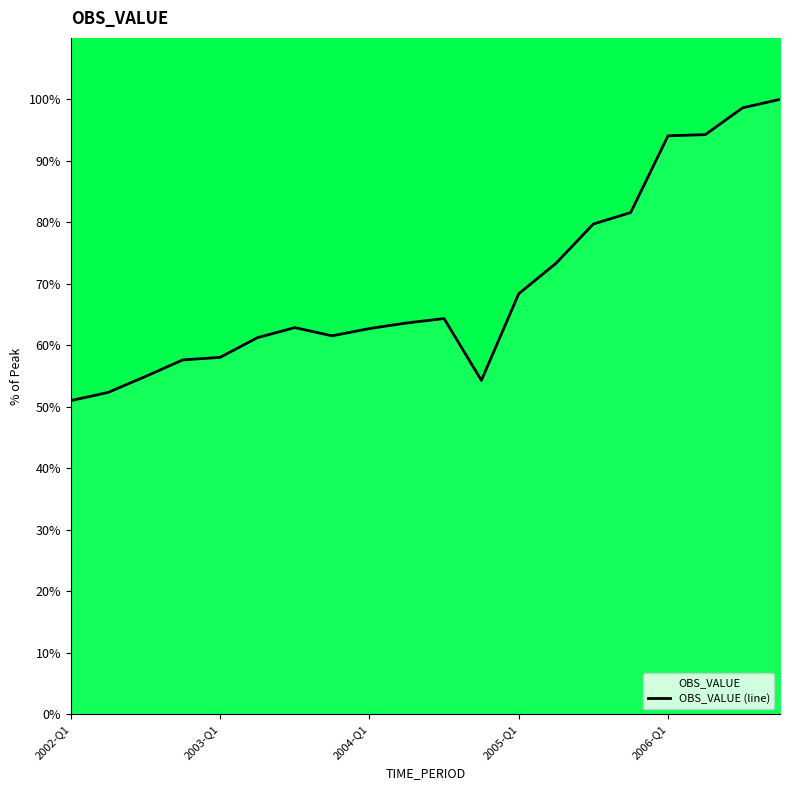

What is the difference between the maximum and minimum values?

49.0